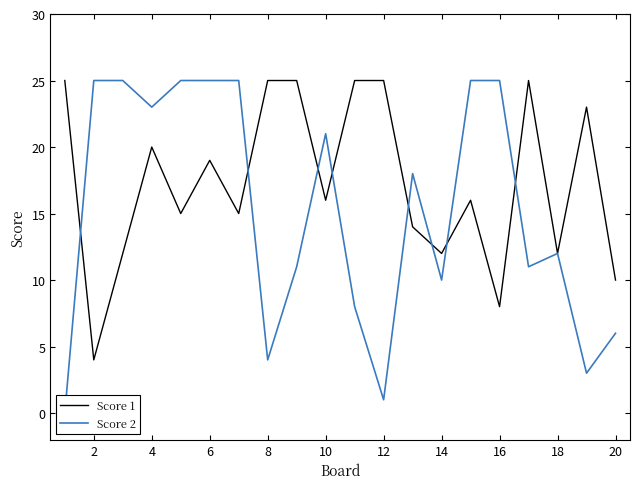

At which category does Score 1 reach its first local valley?

2